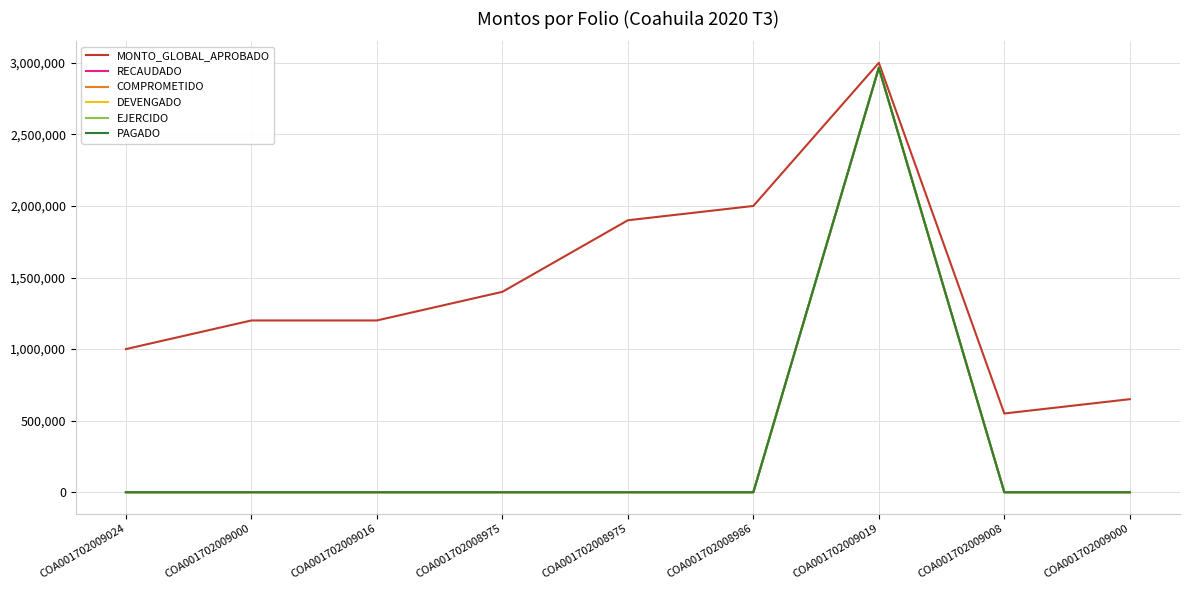

Is this an area chart (filled region under the line)?

No